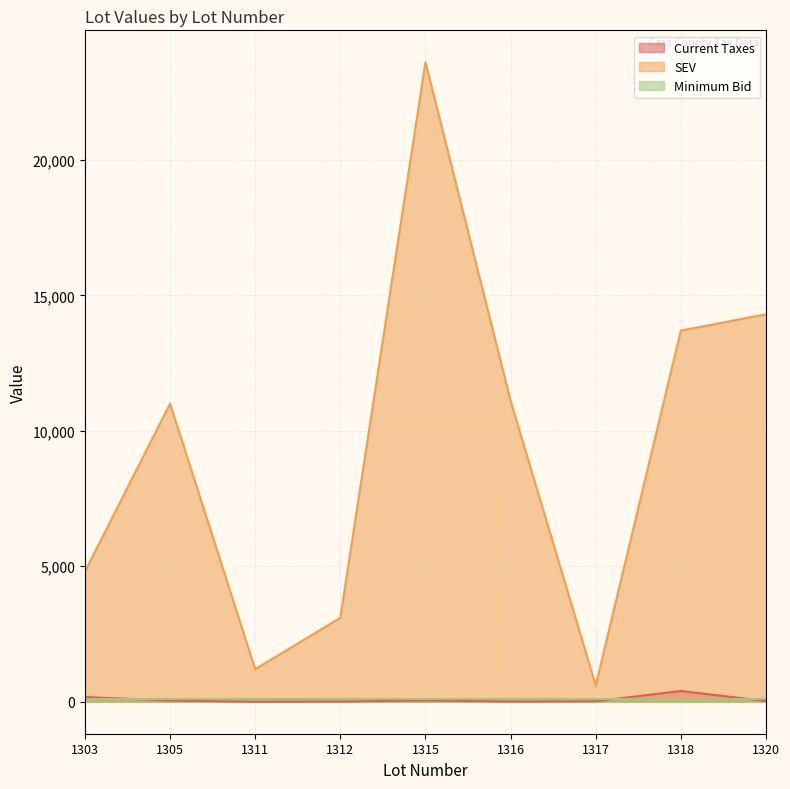

Does the chart have visible grid lines?

Yes